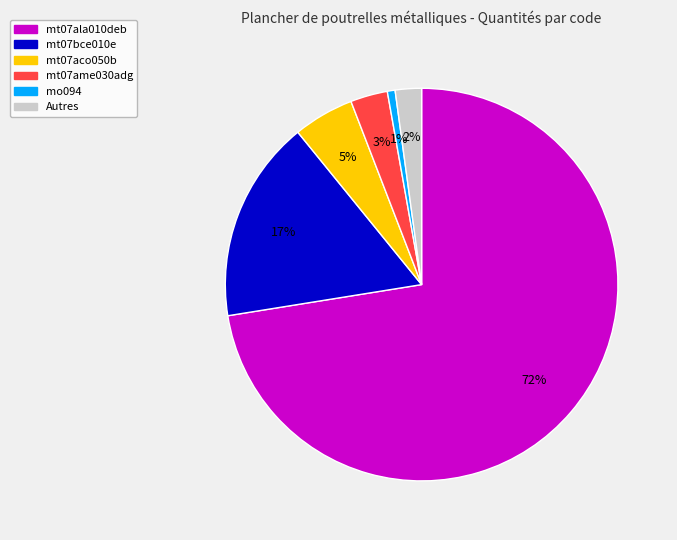

To the nearest percent, what is the average slice percentage?

17%